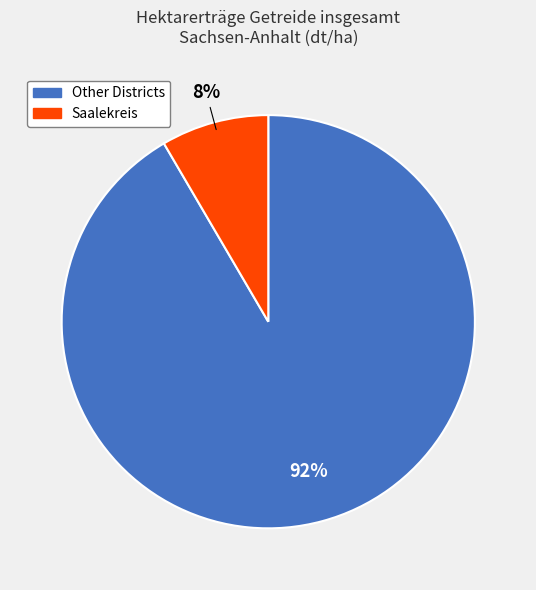

Do Other Districts and Saalekreis together represent more than half of the pie?

Yes